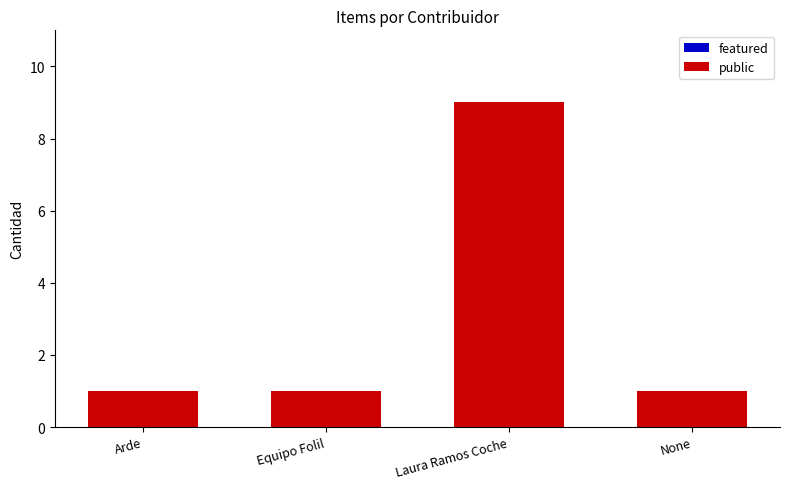

Is it true that the value at Laura Ramos Coche is 15?

False